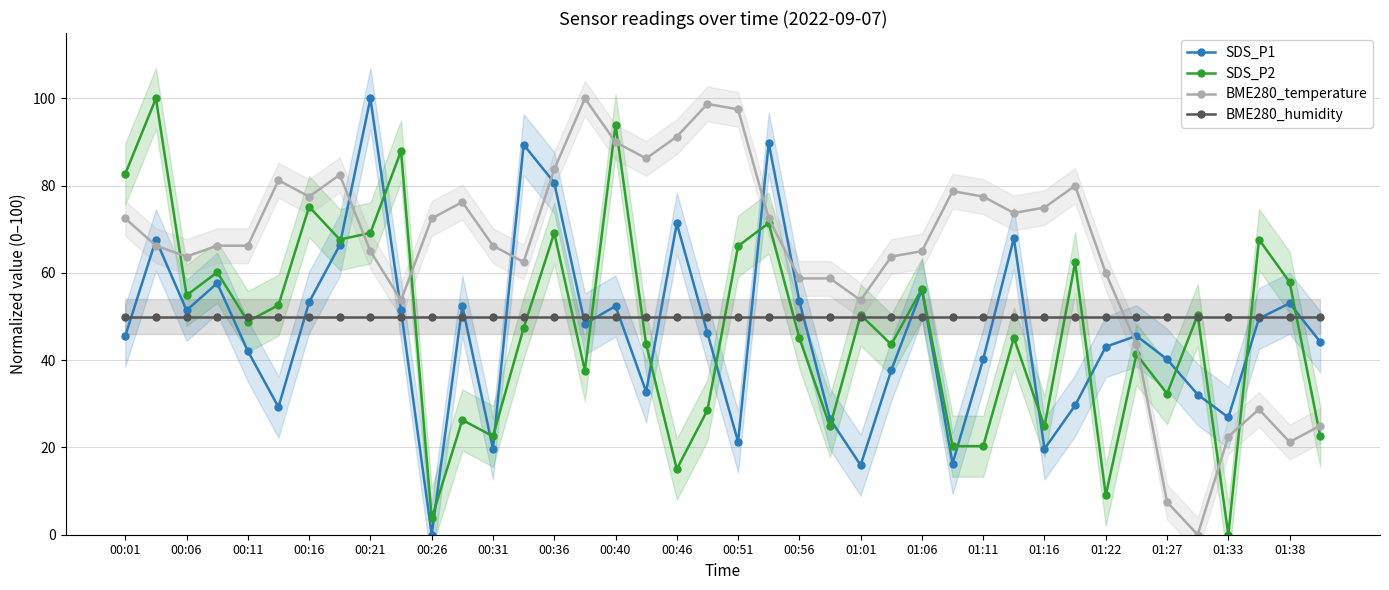

True or false: BME280_humidity and BME280_temperature cross at least once.

True